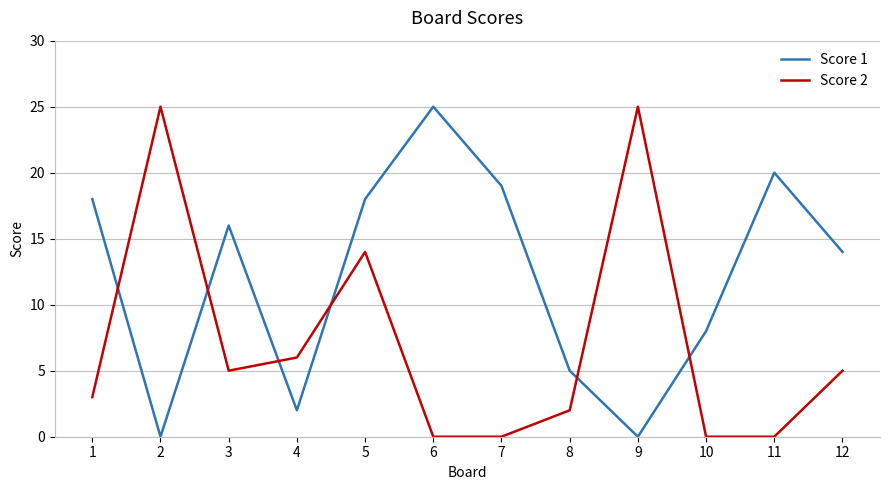

The value of Score 1 at 5 is 11. True or false?

False